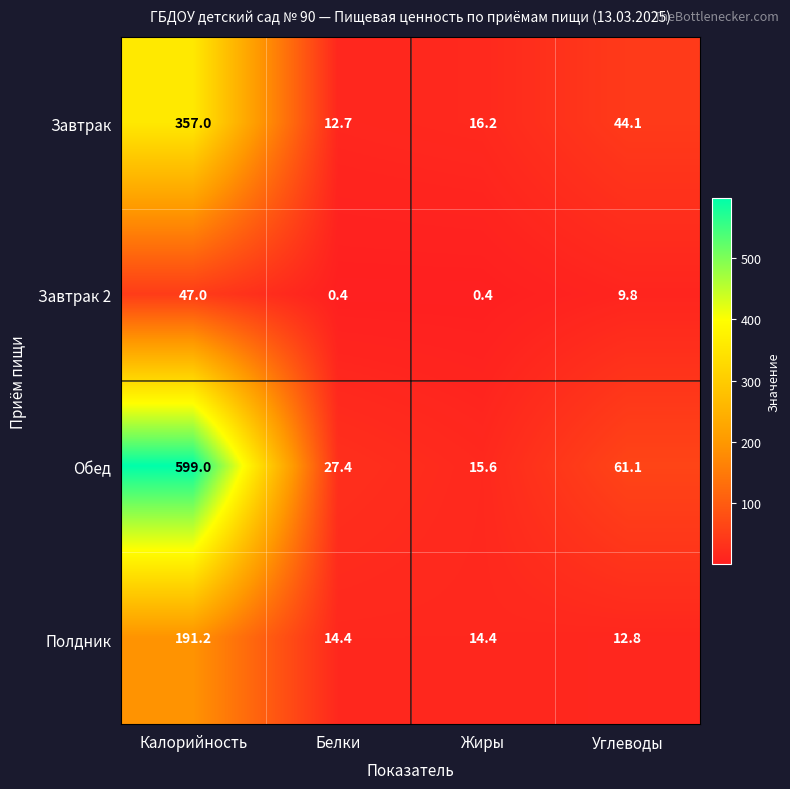

Rank the series by their maximum value, from lowest to highest.

Завтрак 2, Полдник, Завтрак, Обед